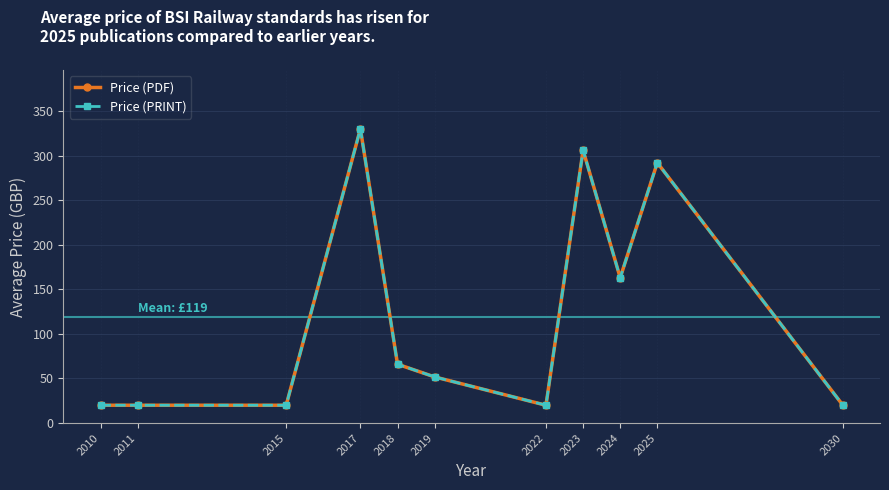

Does the chart have visible grid lines?

Yes